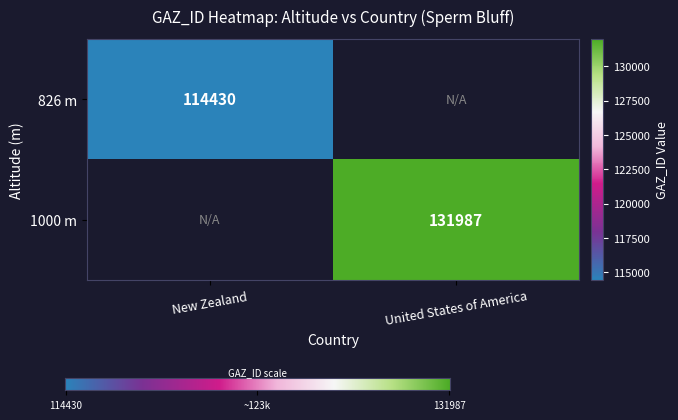

What is the sum of the New Zealand values at 1000 and 826?

114430